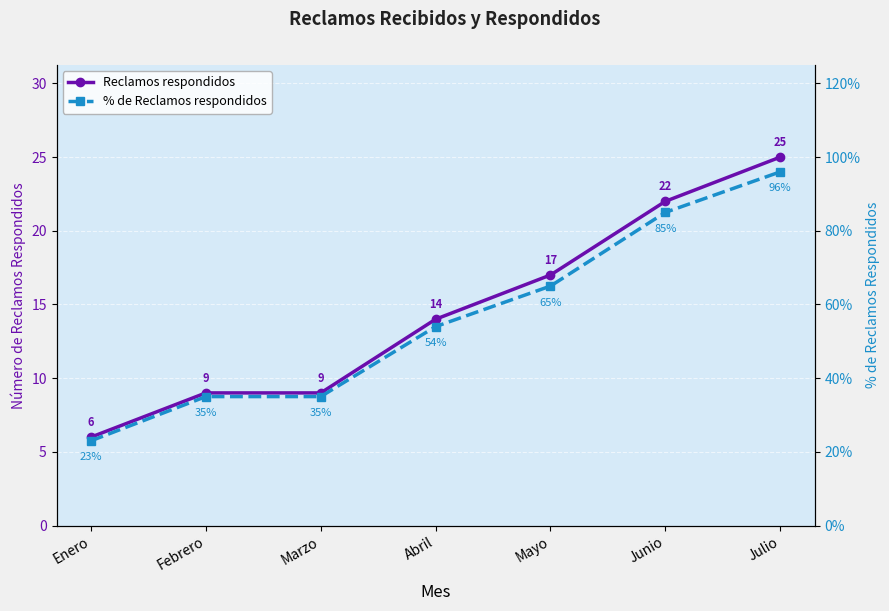

Which label corresponds to the smallest value in the chart?

Enero